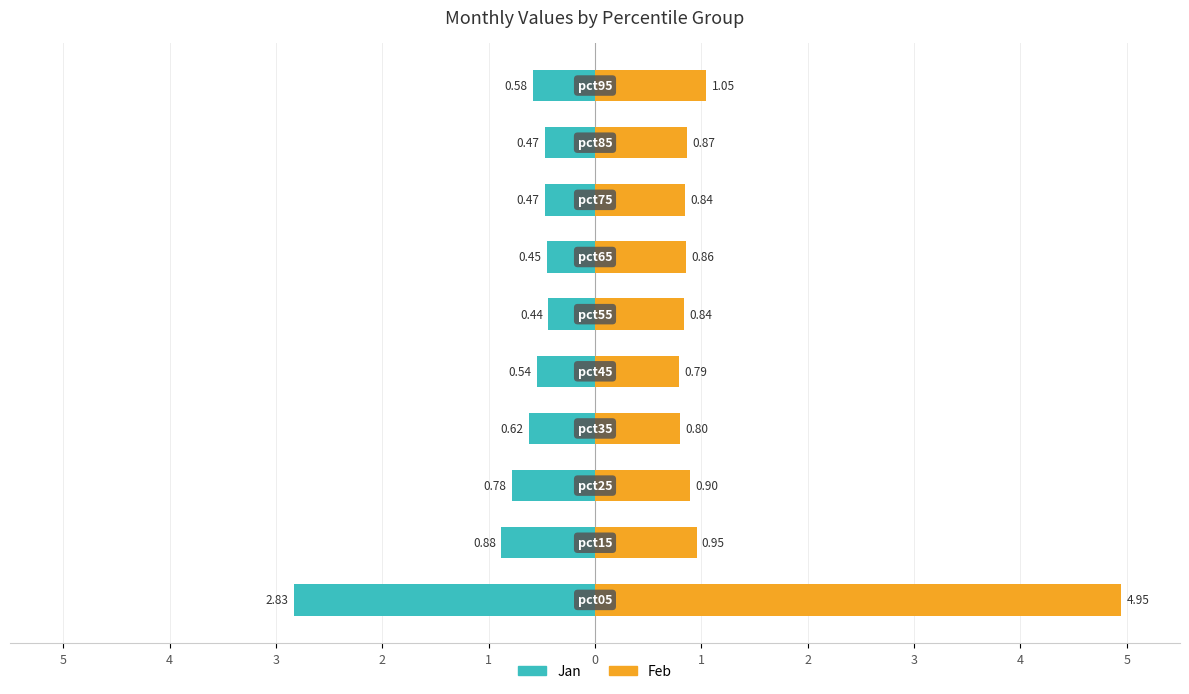

What are all the series names shown in the legend?

Jan, Feb